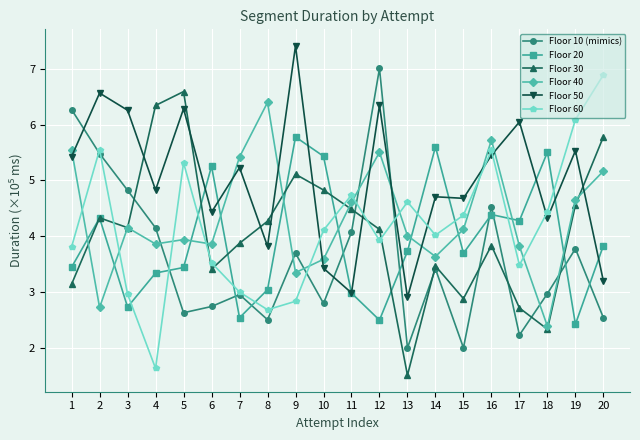

Does the chart display data point markers on the line(s)?

Yes